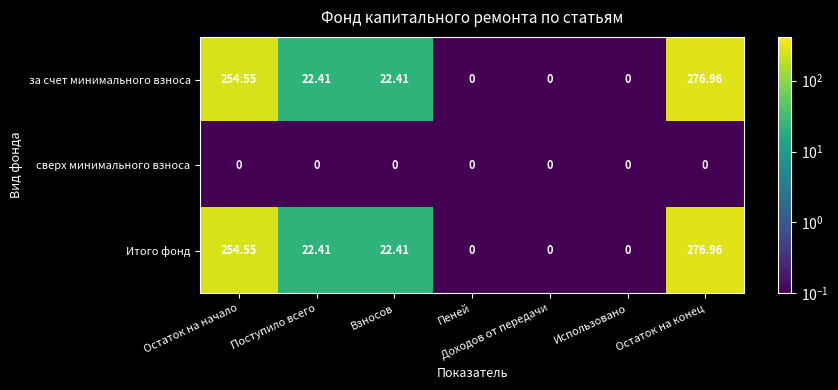

Where does the за счет минимального взноса series first go above 22?

Остаток на начало